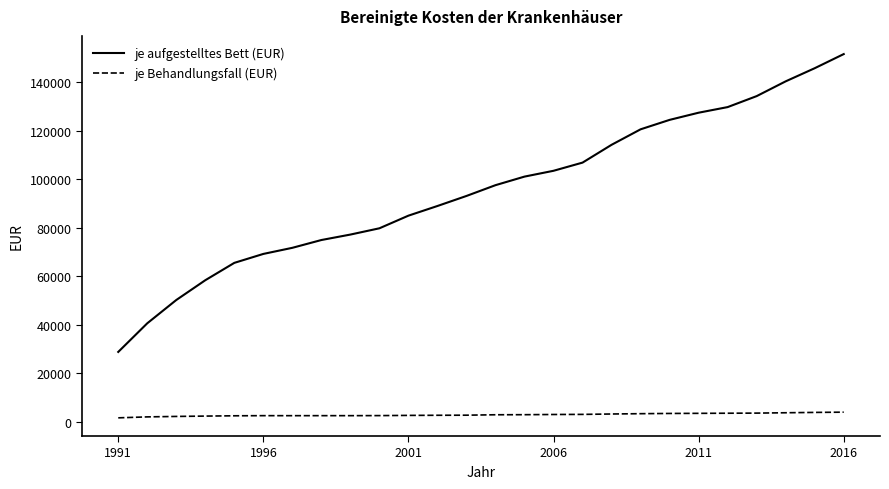

Which series has the widest spread of values?

je aufgestelltes Bett (EUR)